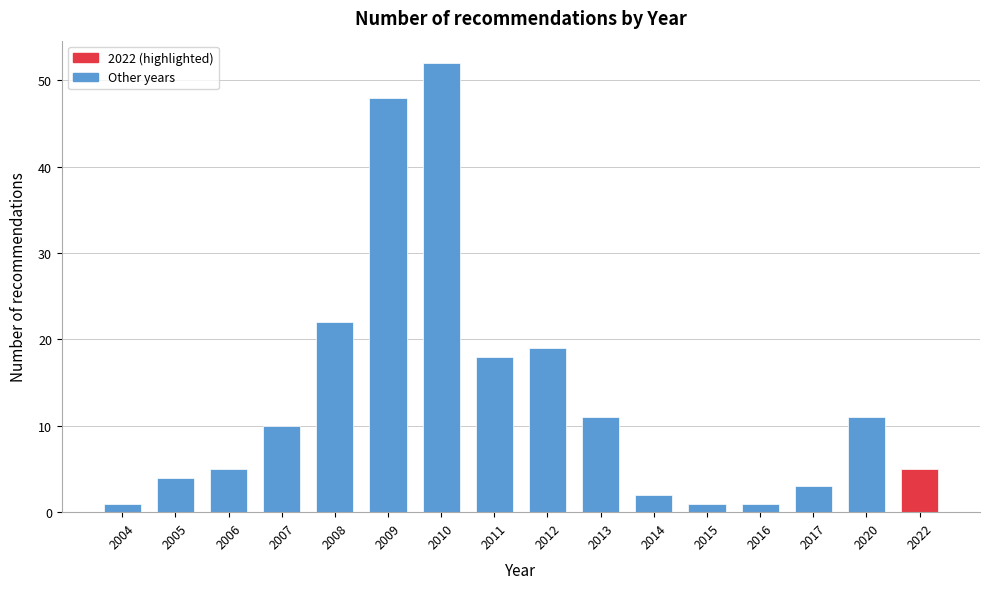

Reading left to right, what are all the values shown in this chart?

1	4	5	10	22	48	52	18	19	11	2	1	1	3	11	5